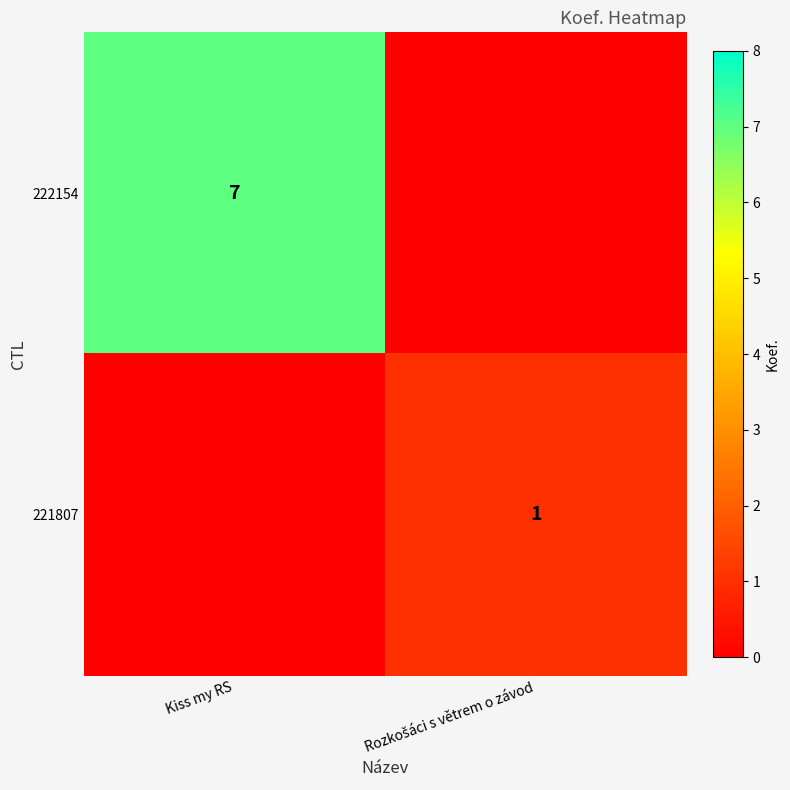

True or false: 221807 has a value of 0 at Rozkošáci s větrem o závod.

False